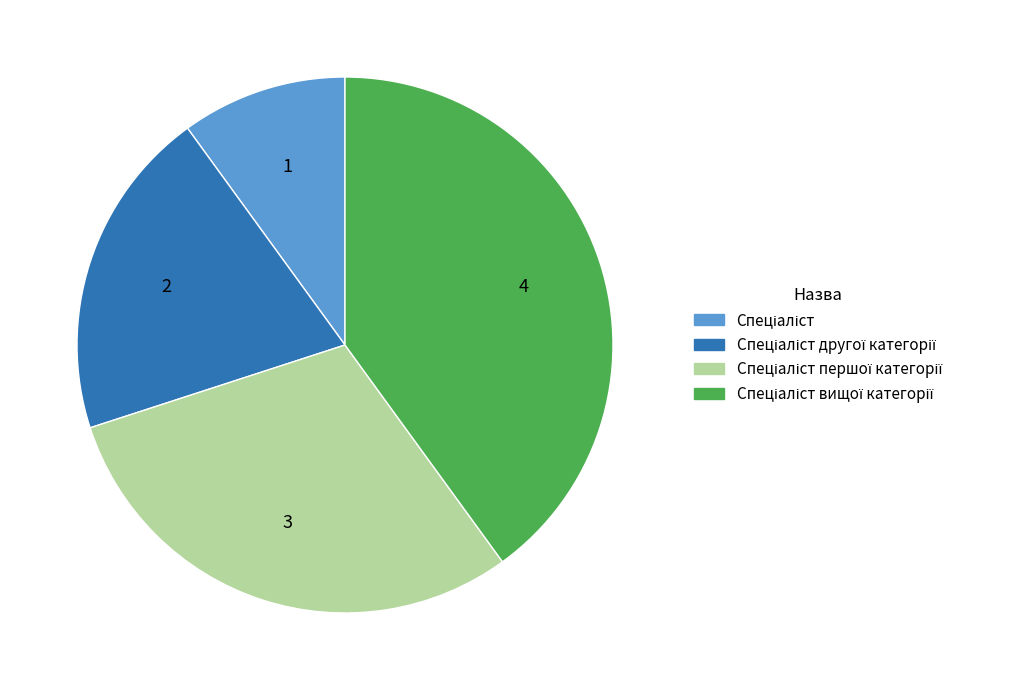

Is there any slice that represents more than half of the pie?

No